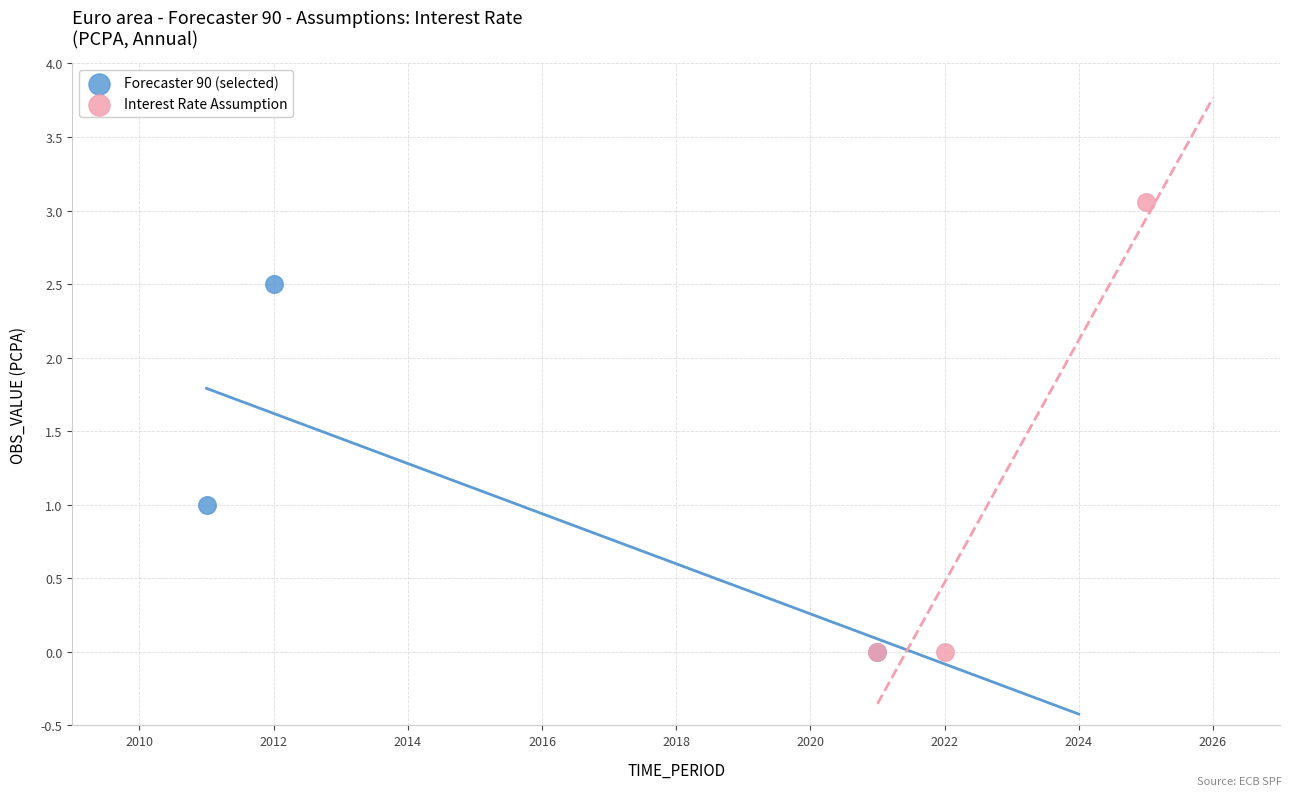

Which series has the widest spread of Y values?

Interest Rate Assumption